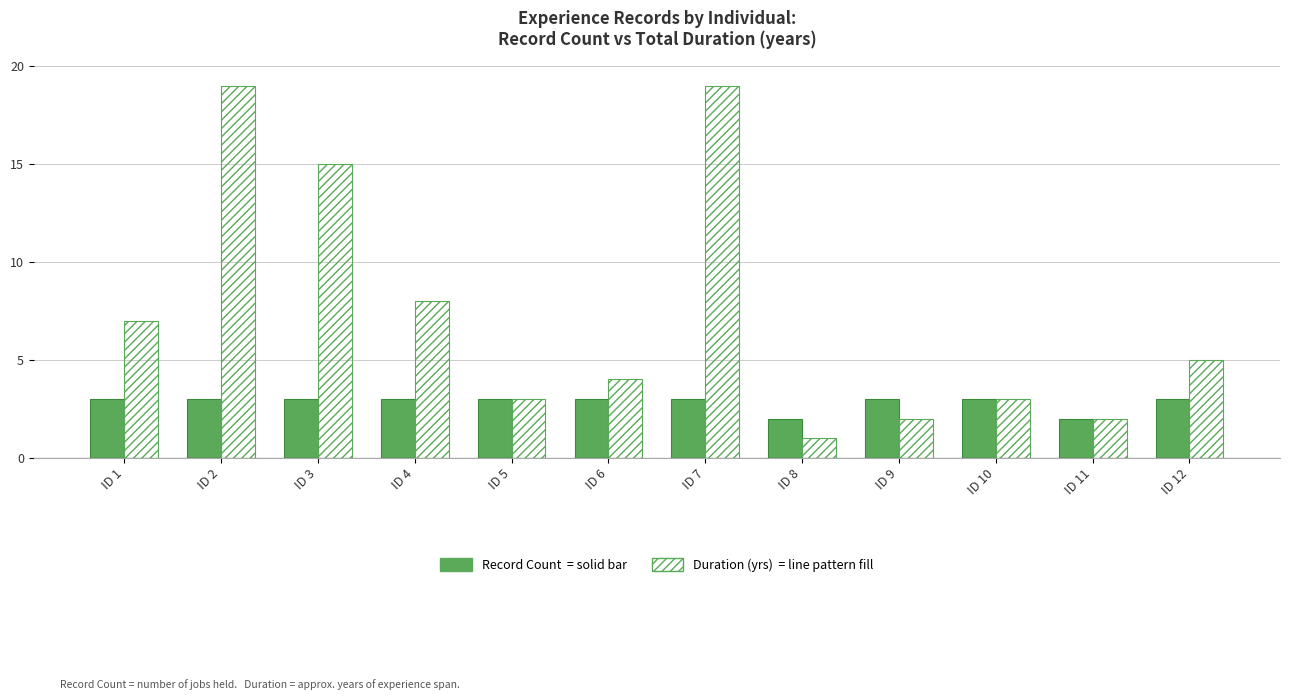

What is the maximum value shown in the chart?

19